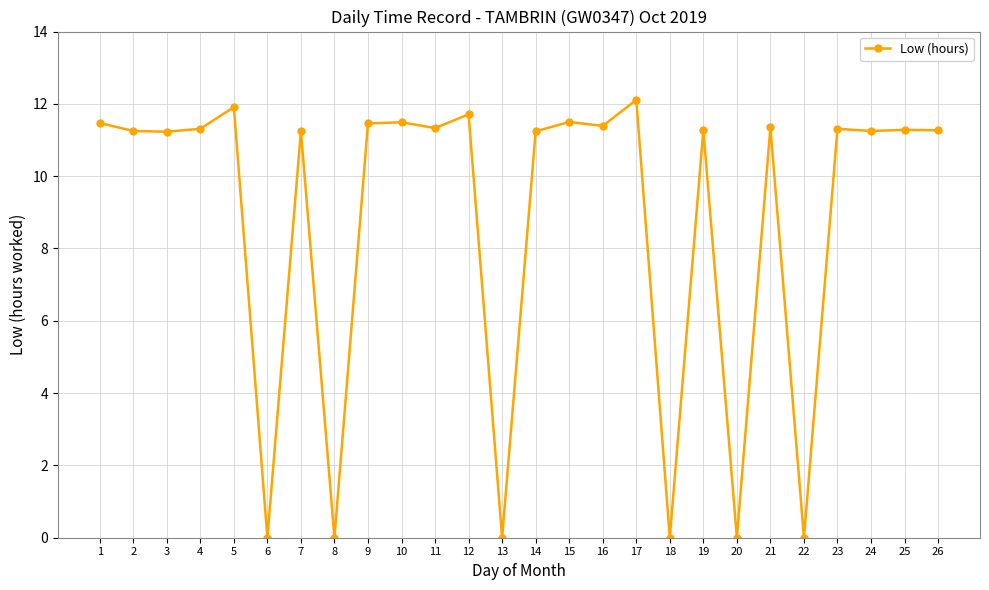

How many categories are shown in the chart?

26